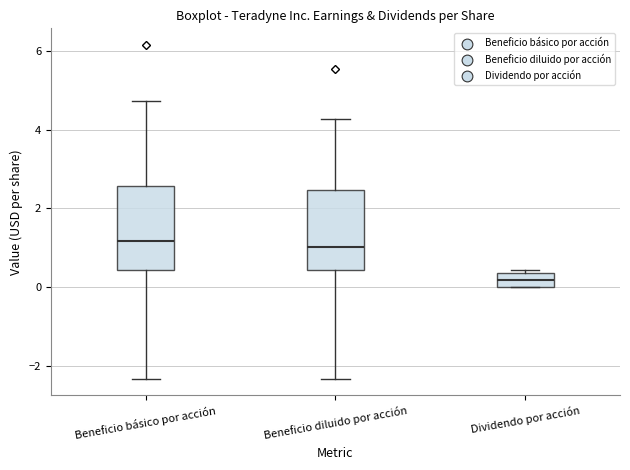

Which box has the lowest median line?

Dividendo por acción